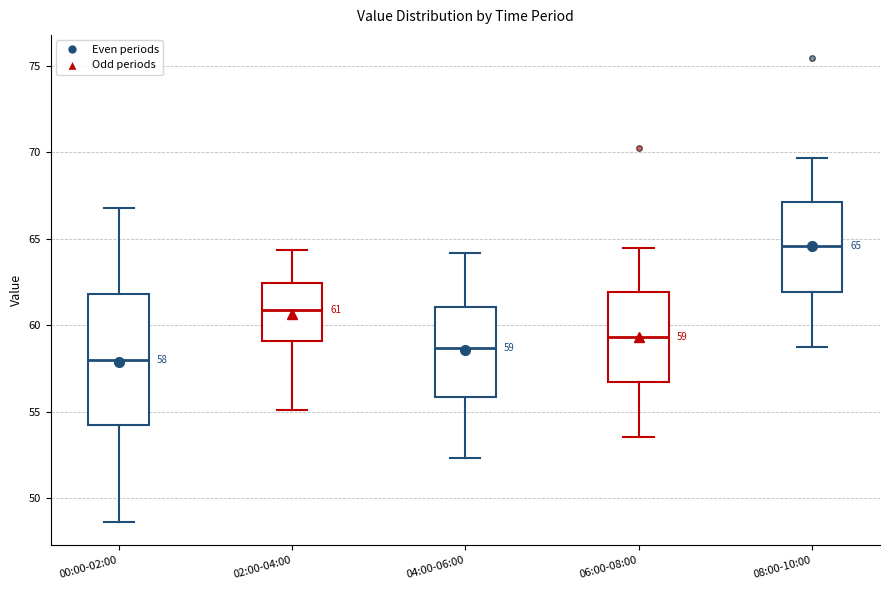

Which box is the tallest, from its lower edge to its upper edge?

00:00-02:00